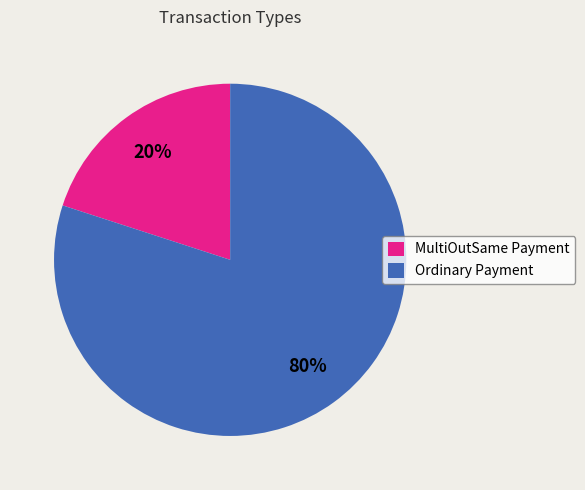

Count the number of slices in the pie.

2